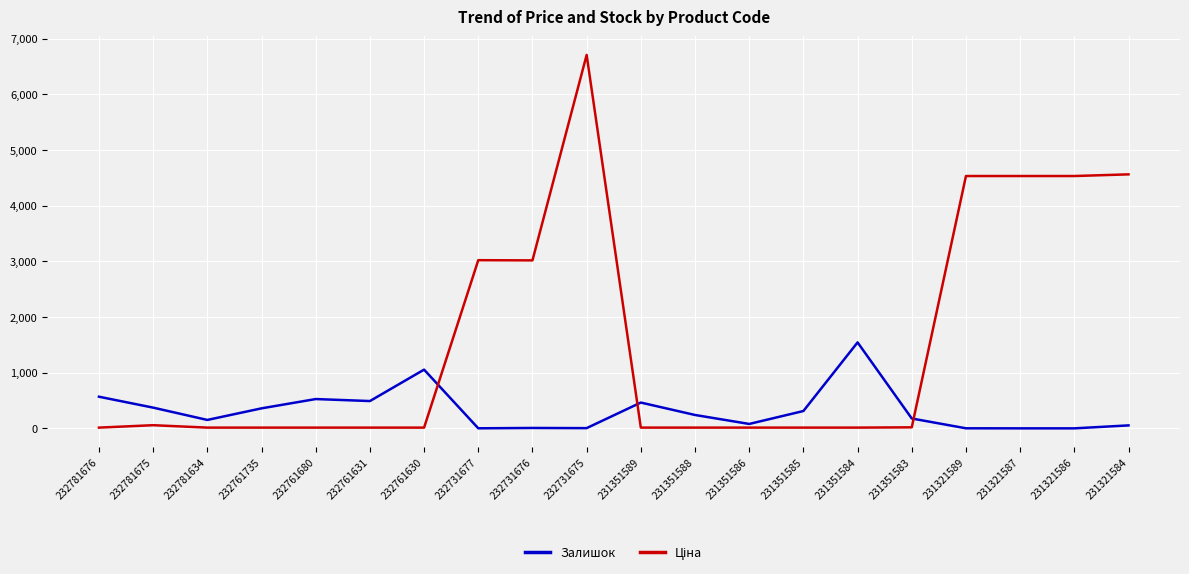

Which category has the highest value across all series?

232731675